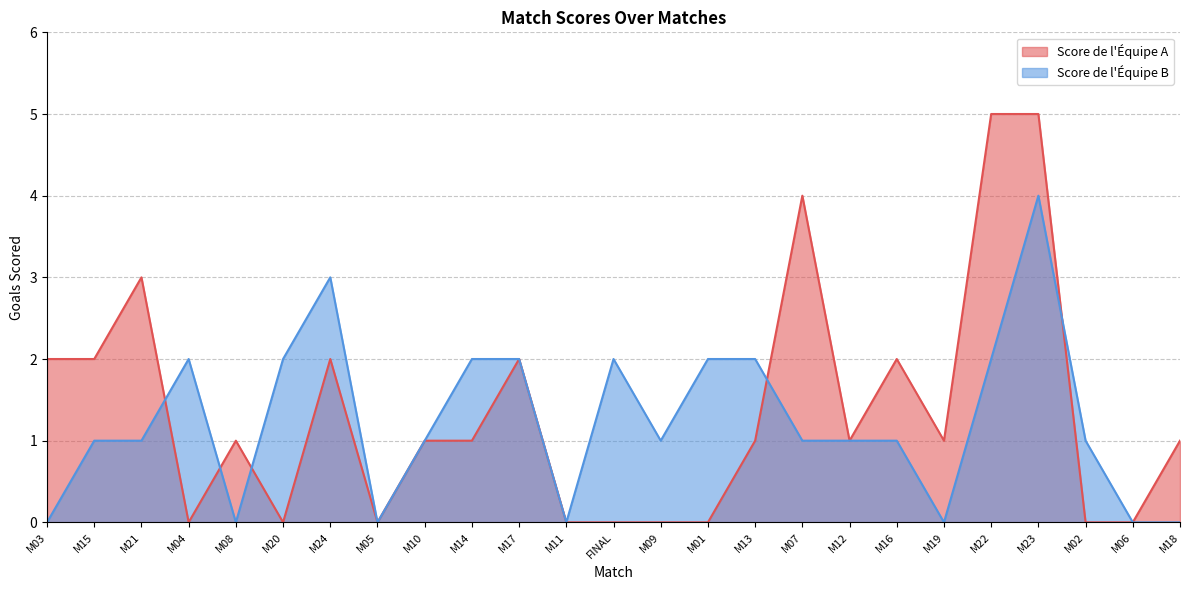

Which series has the widest spread of values?

Score de l'Équipe A